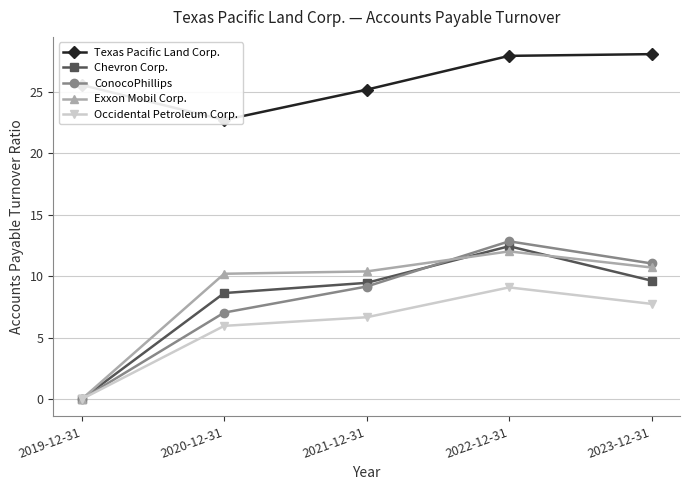

Is it true that Texas Pacific Land Corp. equals 34.2 at 2019-12-31?

False